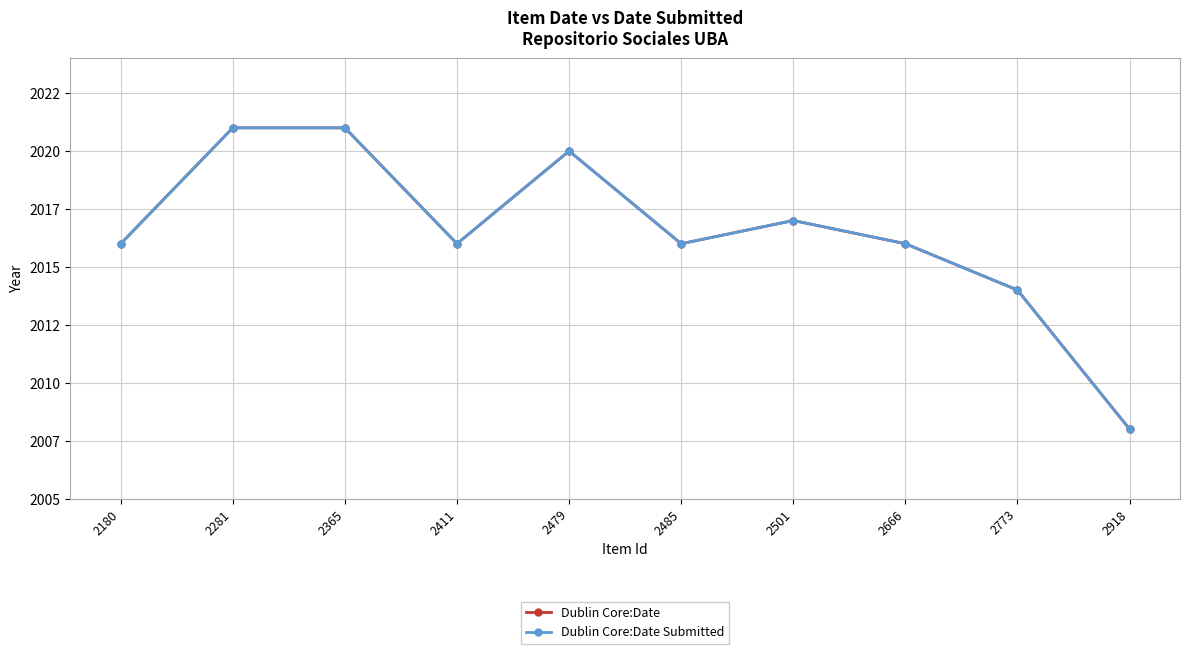

At which label does Dublin Core:Date Submitted reach its peak?

2281